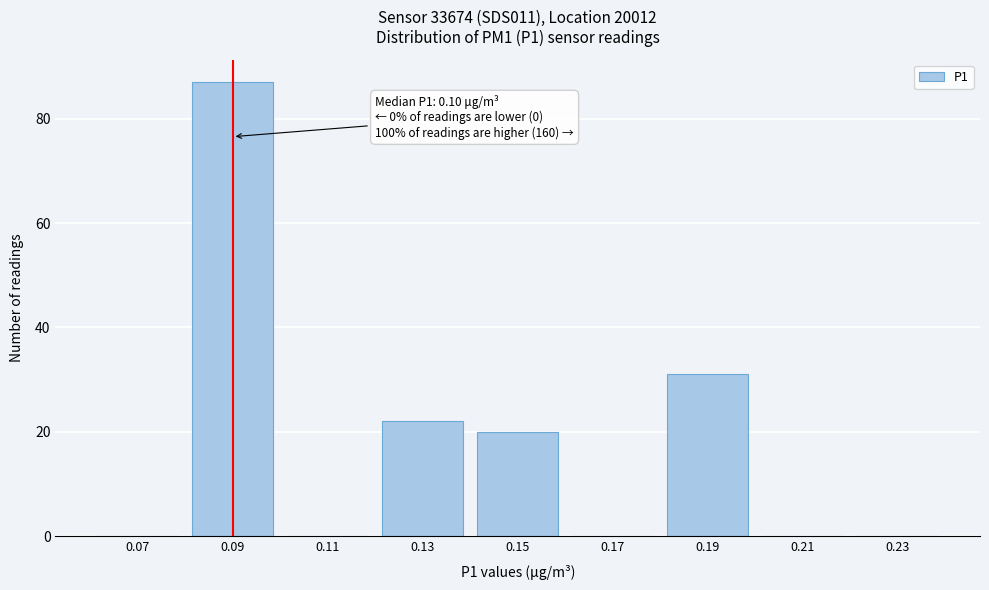

Reading left to right, extract all data points from this chart.

0.07=0	0.09=87	0.11=0	0.13=22	0.15=20	0.17=0	0.19=31	0.21=0	0.23=0